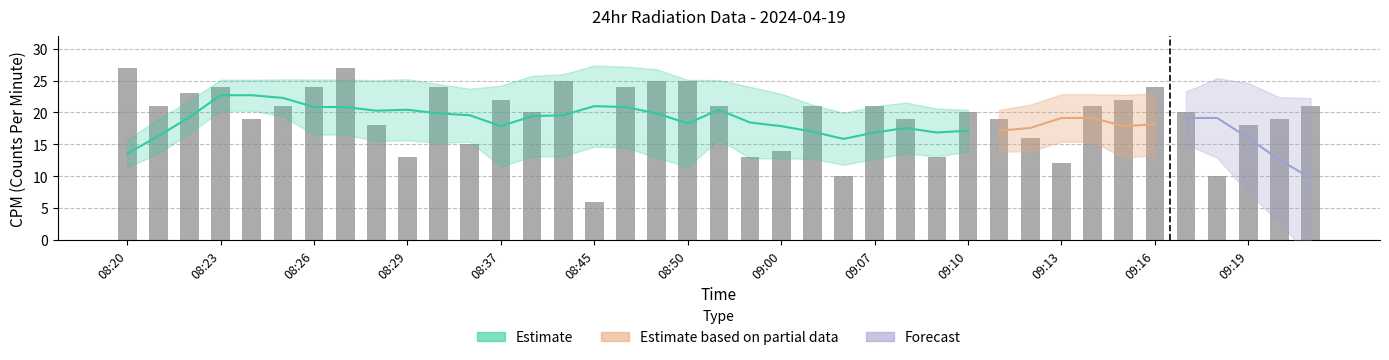

List the labels in order of value, smallest first.

08:45, 09:06, 09:18, 09:13, 08:29, 08:52, 09:09, 09:00, 08:36, 09:12, 08:28, 09:19, 08:24, 09:08, 09:11, 09:20, 08:38, 09:10, 09:17, 08:21, 08:25, 08:51, 09:05, 09:07, 09:14, 09:21, 08:37, 09:15, 08:22, 08:23, 08:26, 08:35, 08:46, 09:16, 08:39, 08:47, 08:50, 08:20, 08:27